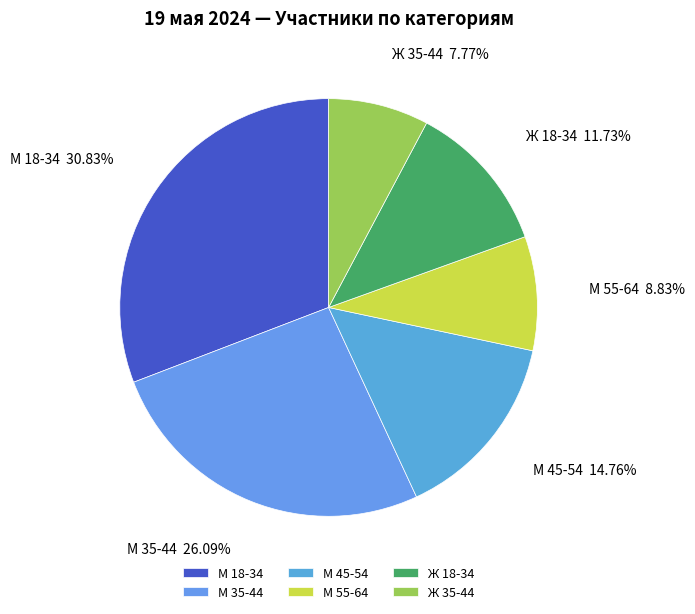

What is the smallest slice in the pie chart?

Ж 35-44